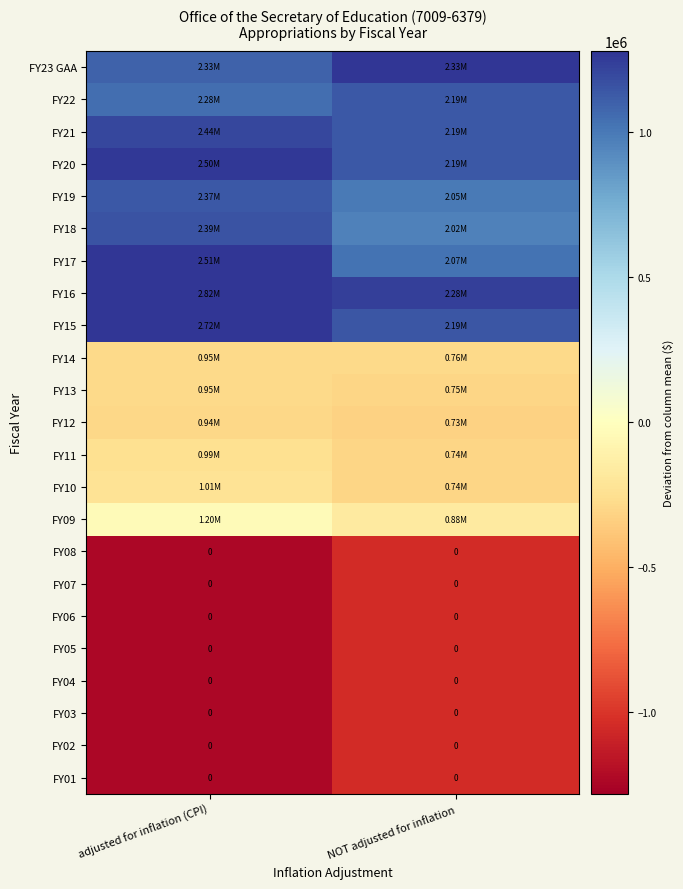

Which series has the widest spread of values?

FY16